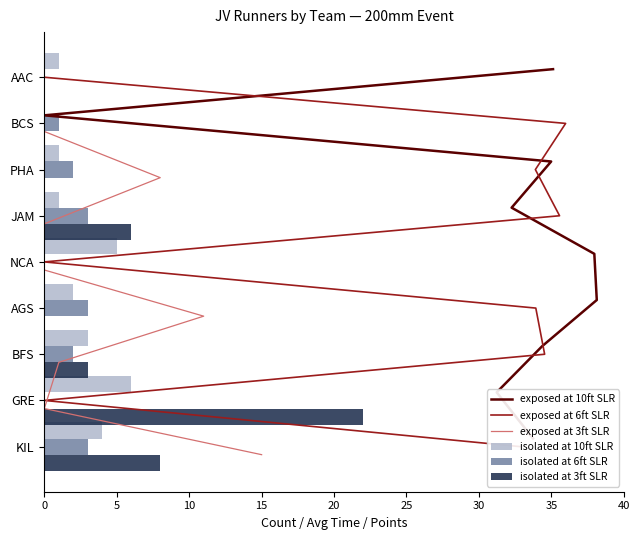

What is the maximum value for isolated at 10ft SLR?

6